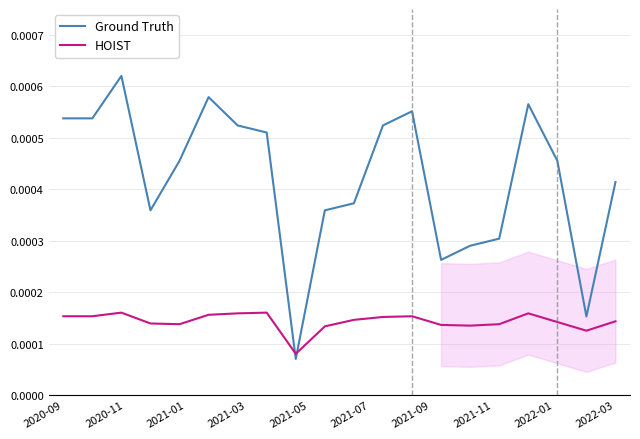

After their last crossing, which series has the higher values: Ground Truth or HOIST?

Ground Truth